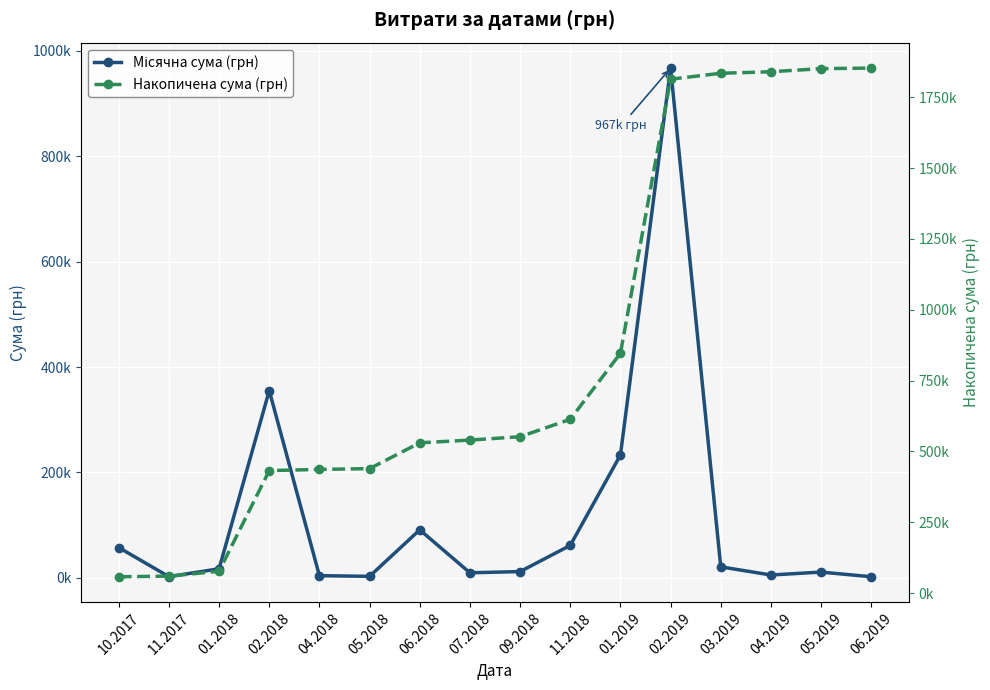

True or false: Накопичена сума (грн) and Місячна сума (грн) intersect in this chart.

False